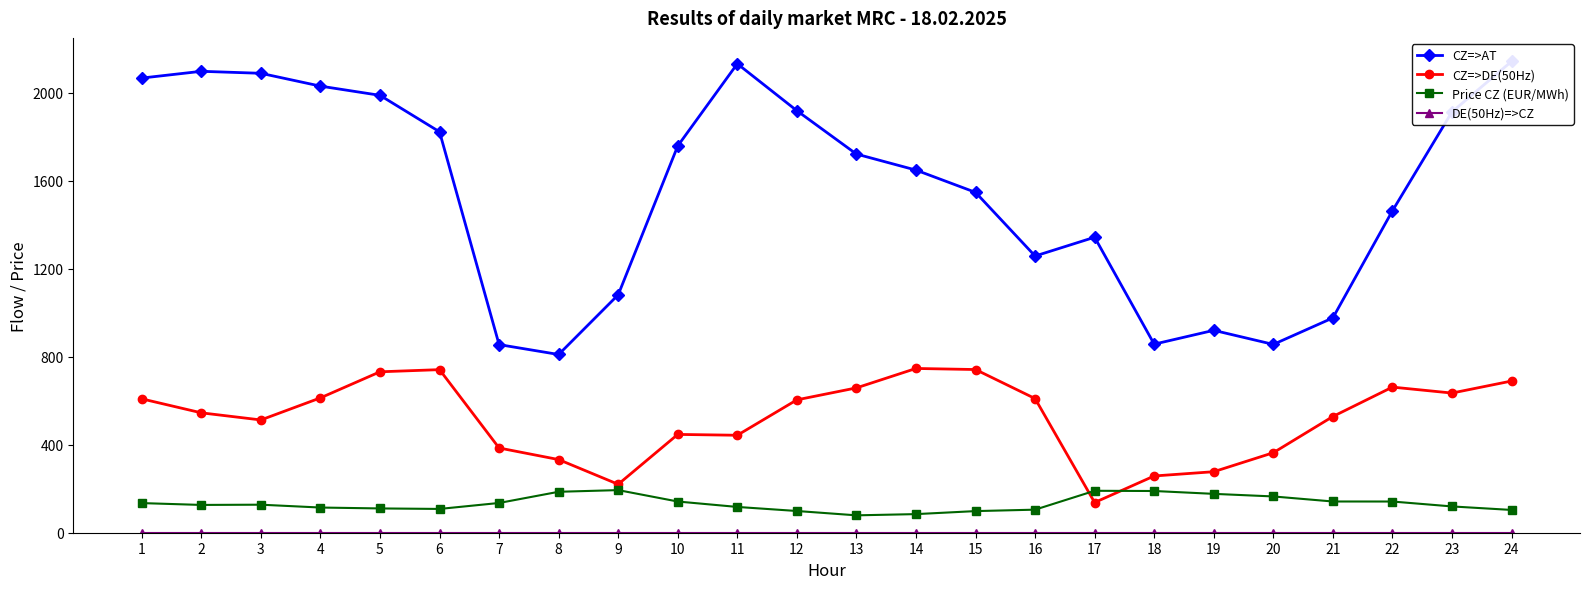

How many interior local peaks does the CZ=>DE(50Hz) series have?

4